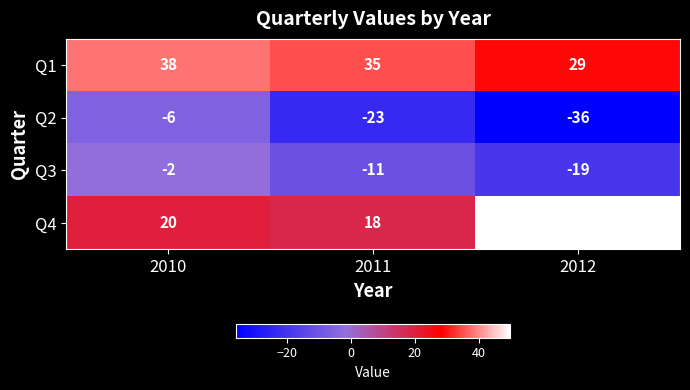

Which series has the largest range (max minus min)?

Q4